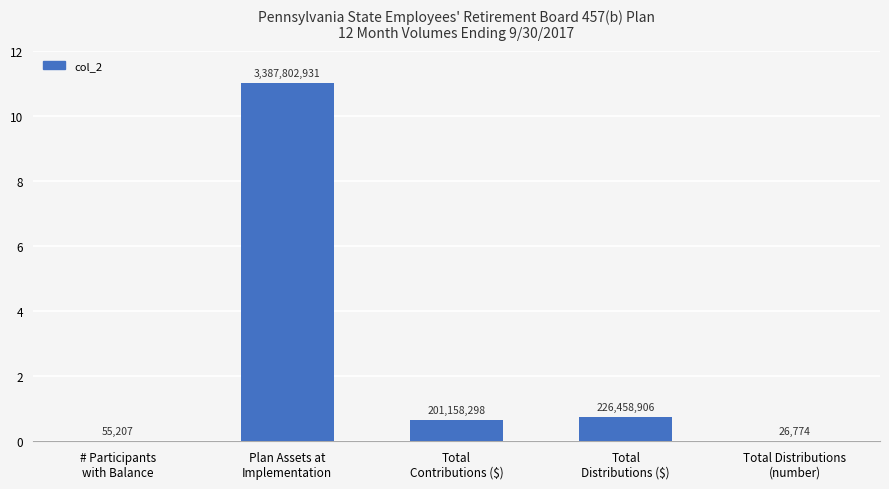

The value at Total
Contributions ($) is 0.7. True or false?

True